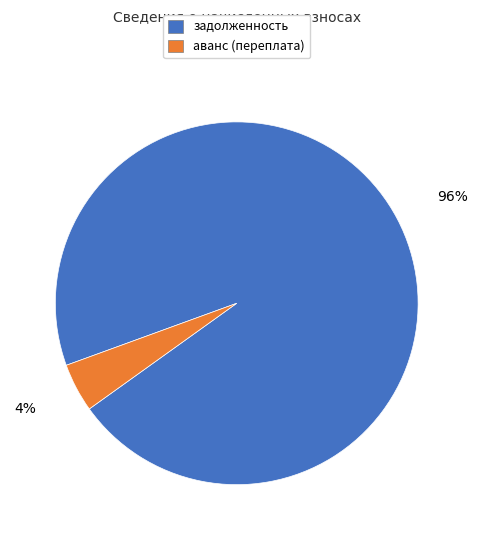

Is there any slice that represents more than half of the pie?

Yes